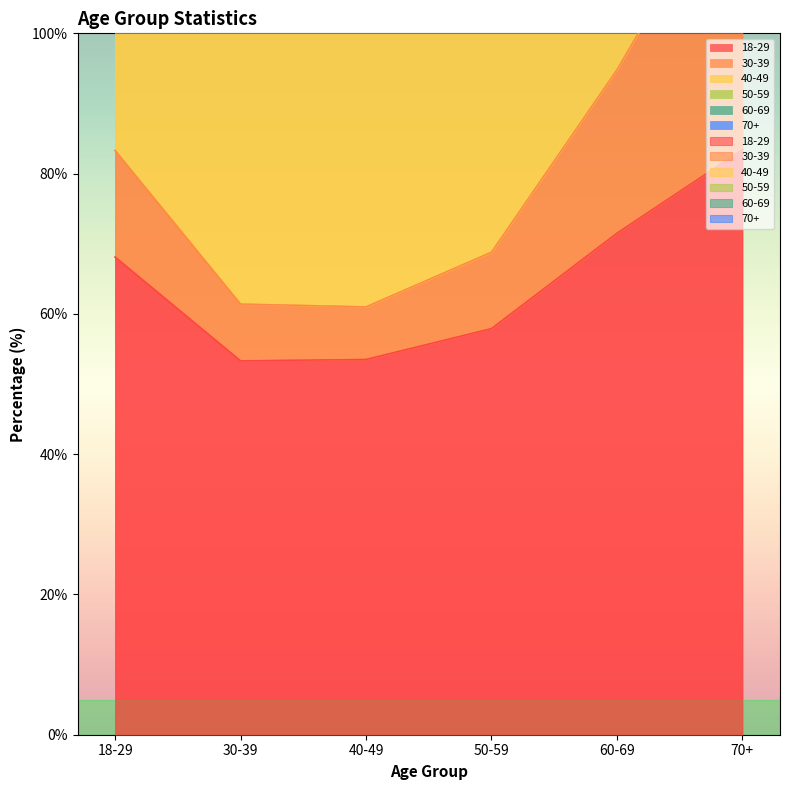

What position from the right is 18-29?

6